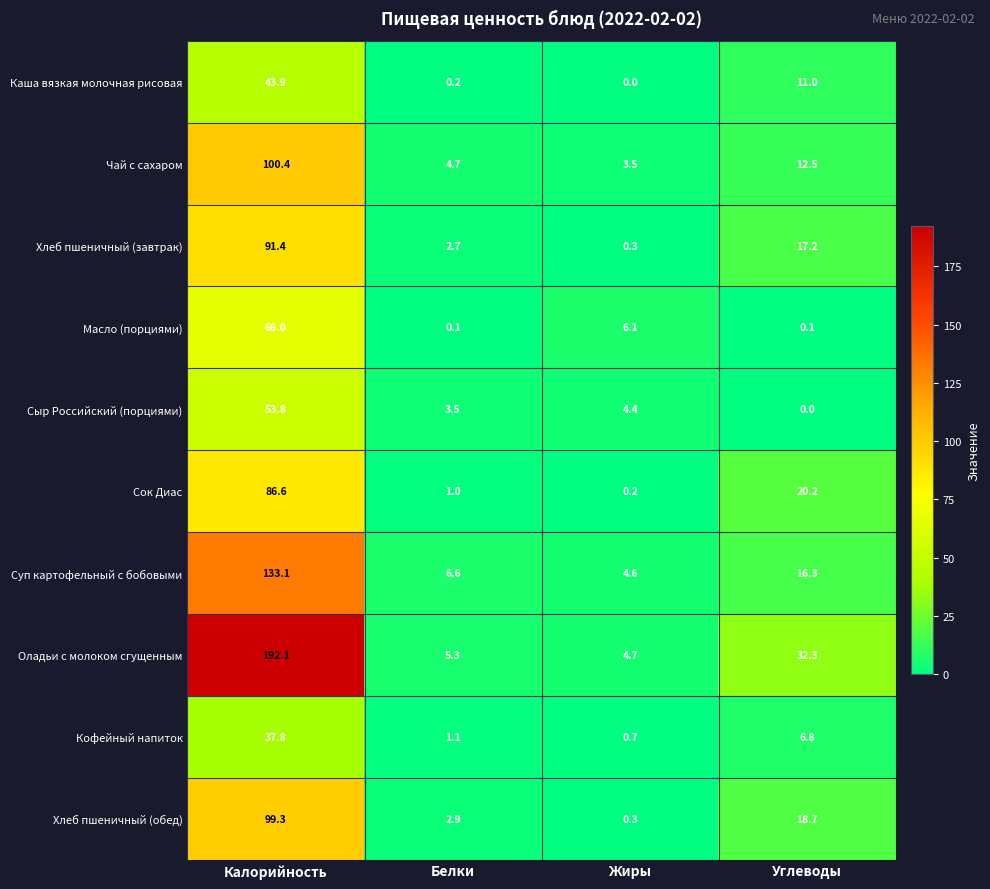

Which series changed the most between Жиры and Углеводы?

Оладьи с молоком сгущенным